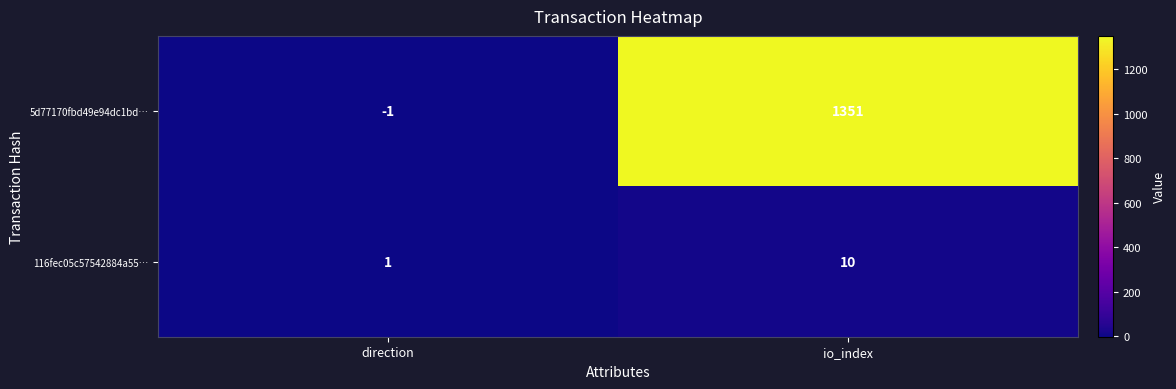

Where is 5d77170fbd49e94dc1bd… nearest to the value 675?

direction